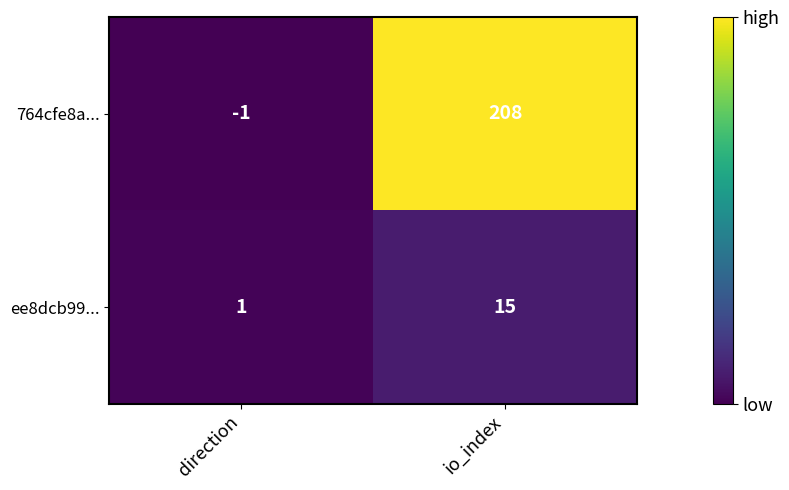

List the series in order of their peak value, highest first.

764cfe8a..., ee8dcb99...